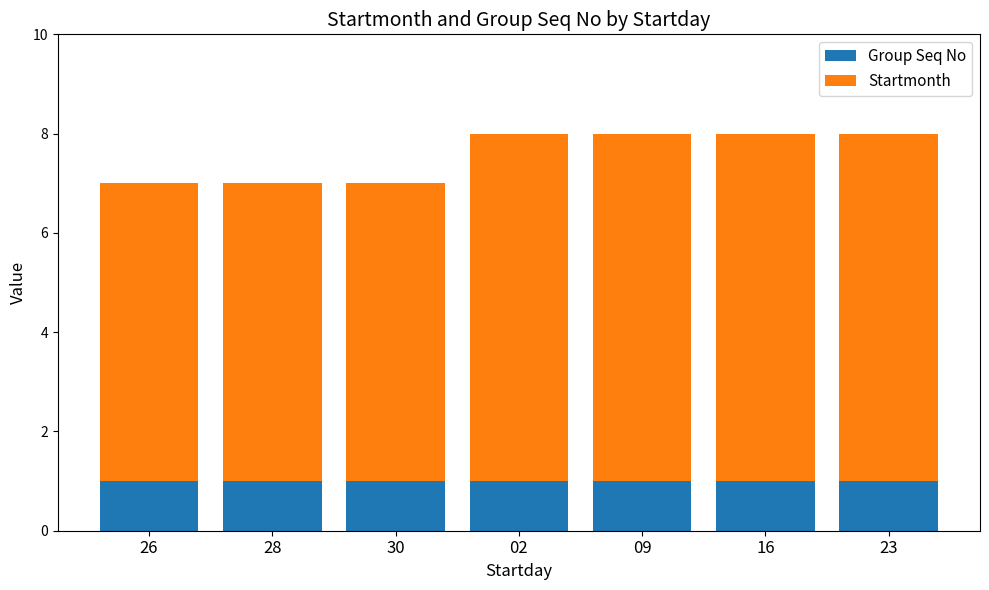

The value of Group Seq No at 16 is 1. True or false?

True